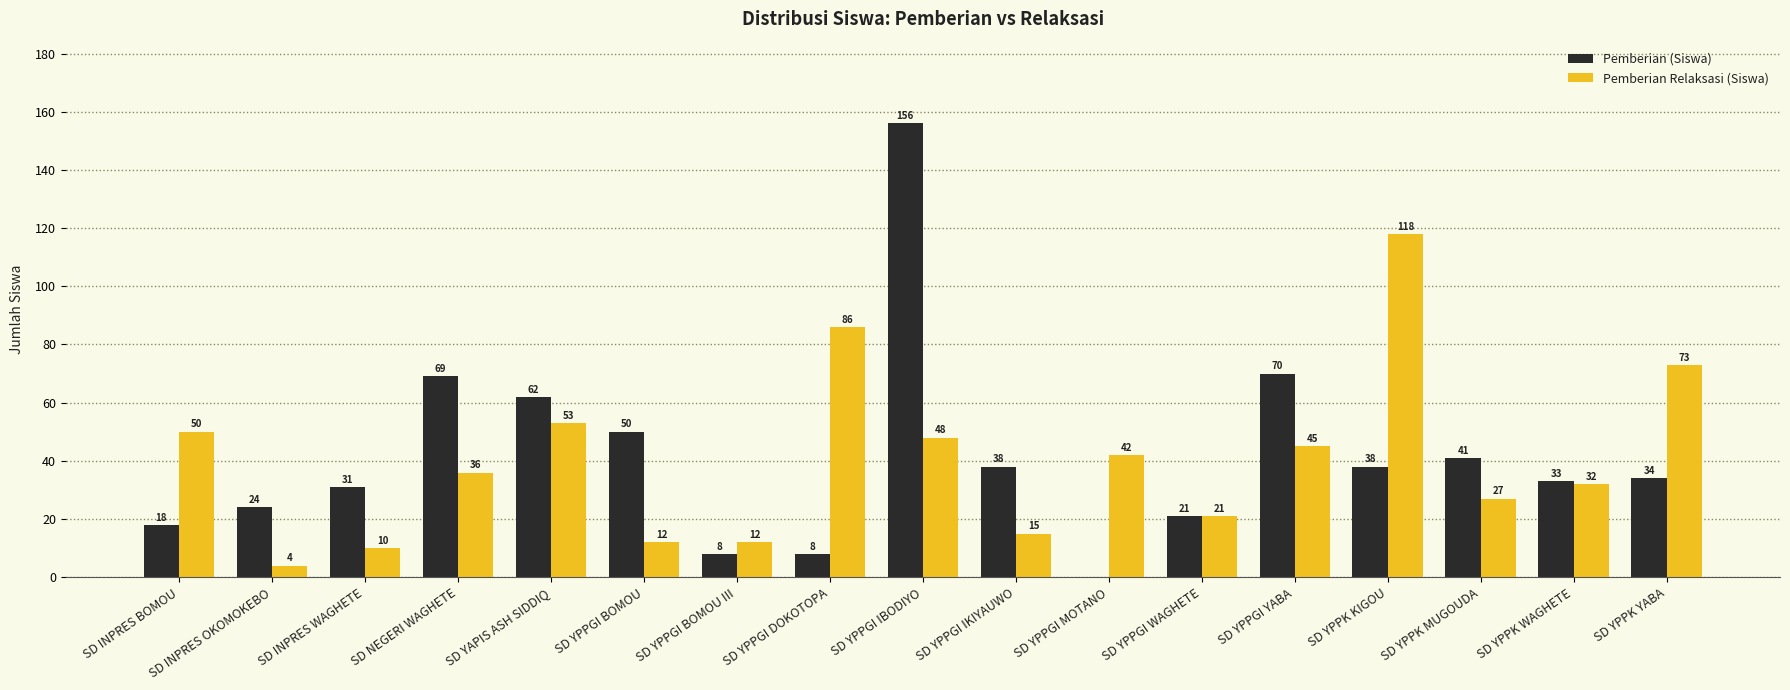

Where is Pemberian (Siswa) nearest to the value 78?

SD YPPGI YABA